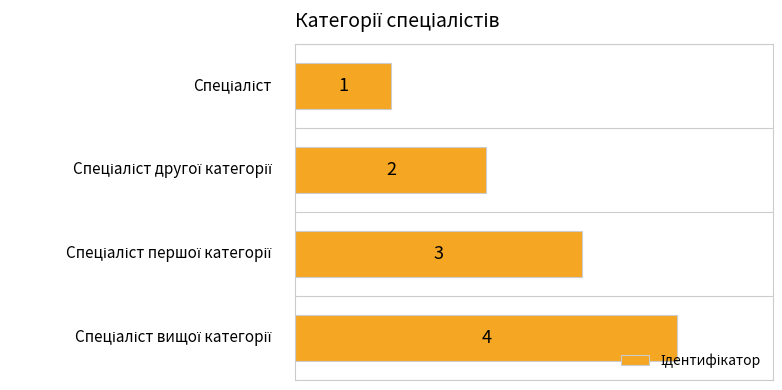

What is the difference between the maximum and minimum values?

3